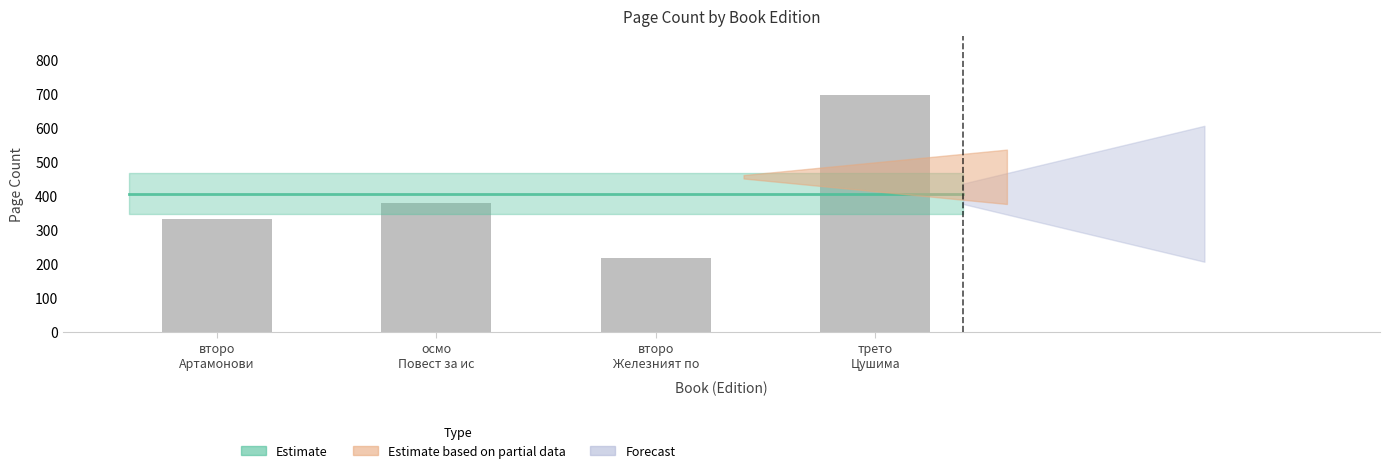

What is the difference between the values at второ
Артамонови and трето
Цушима?

364